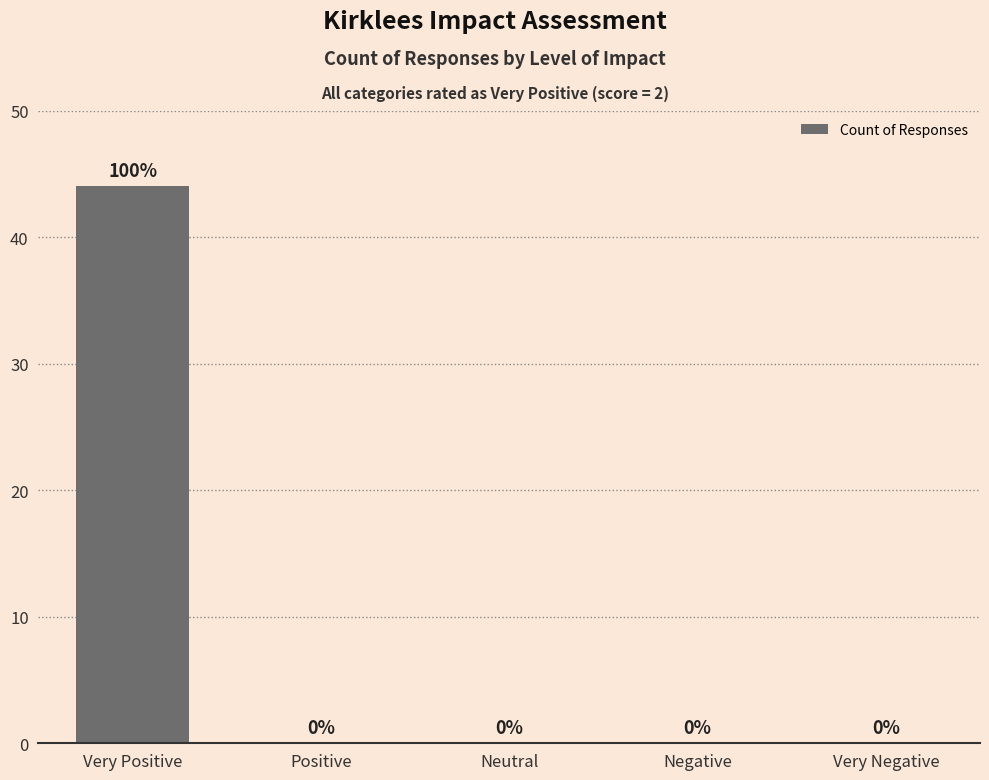

What is the change in value from Very Positive to Positive?

-44